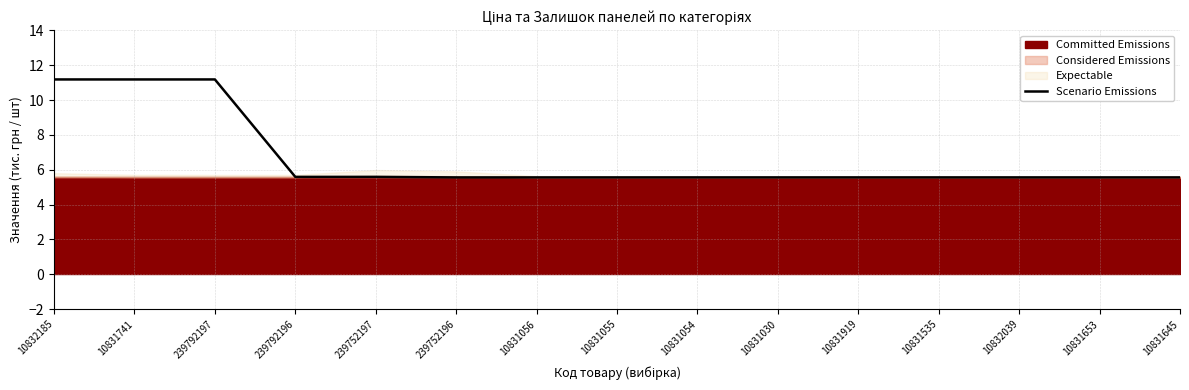

List the labels in order of value, largest first.

10832185, 10831741, 239792197, 239792196, 239752197, 239752196, 10831056, 10831055, 10831054, 10831030, 10831919, 10831535, 10832039, 10831653, 10831645